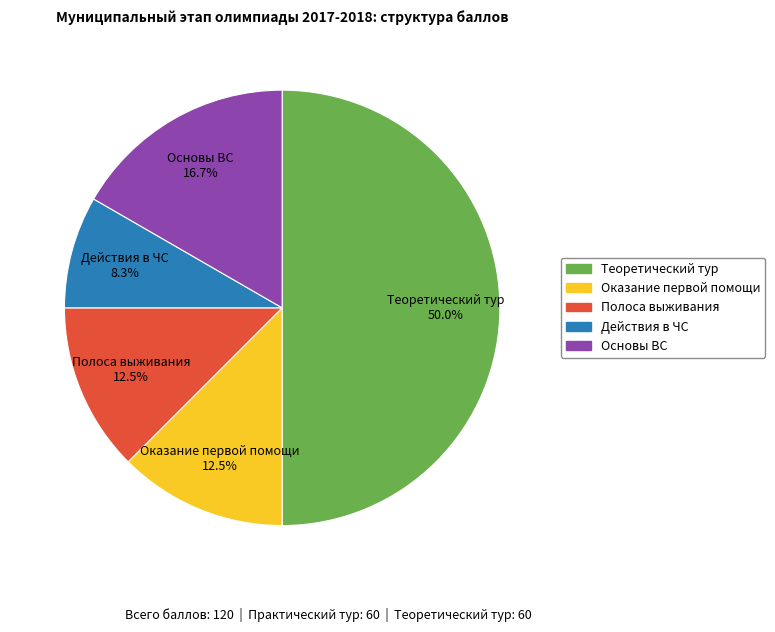

Is it true that Теоретический тур is 41% of the pie?

False